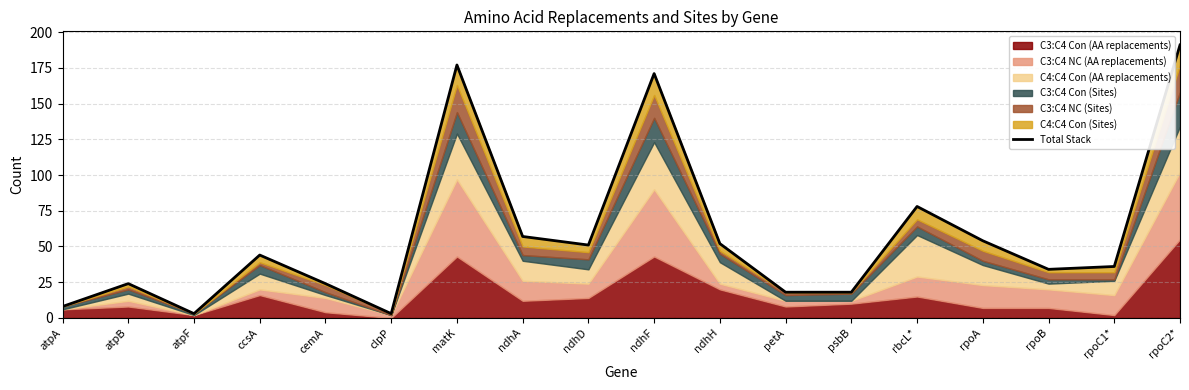

Is it true that the value at clpP is 3?

True